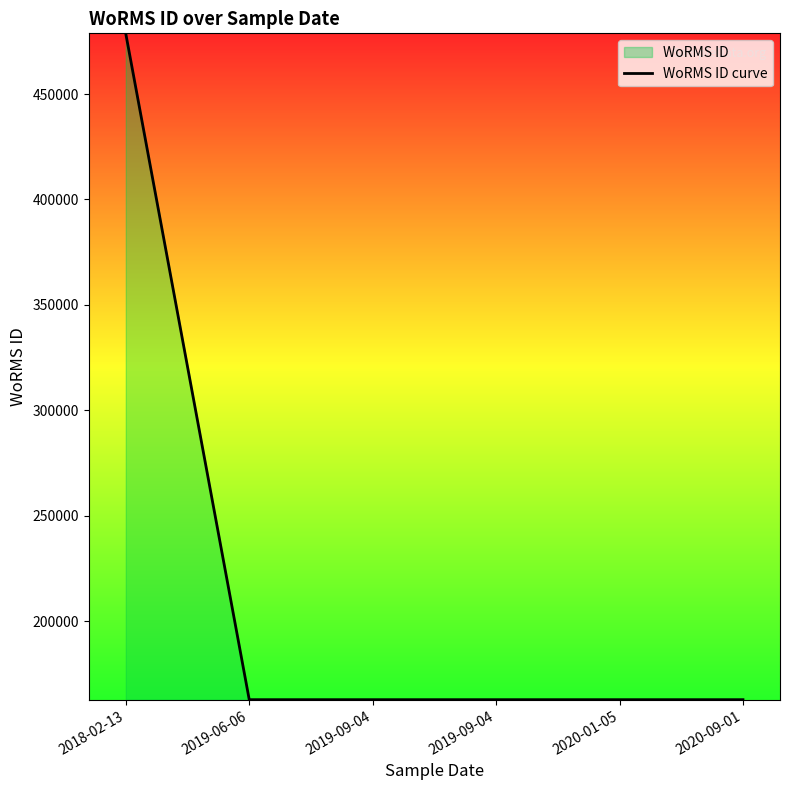

Rank the categories by value from lowest to highest.

2019-06-06, 2019-09-04, 2019-09-04, 2020-01-05, 2020-09-01, 2018-02-13